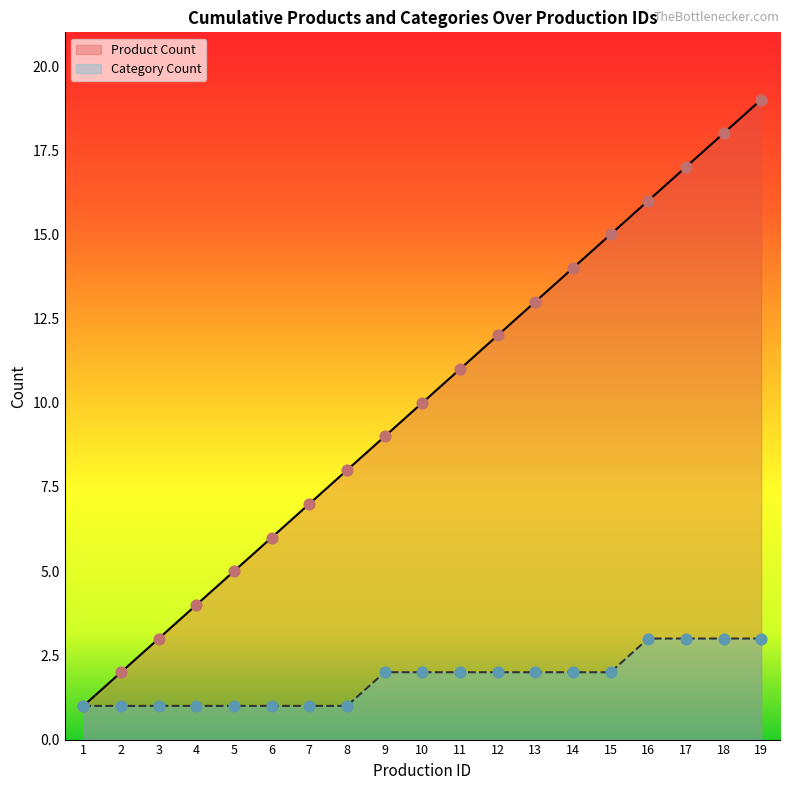

Is the value of Category Count at 1 greater than the value of Product Count at 19?

No